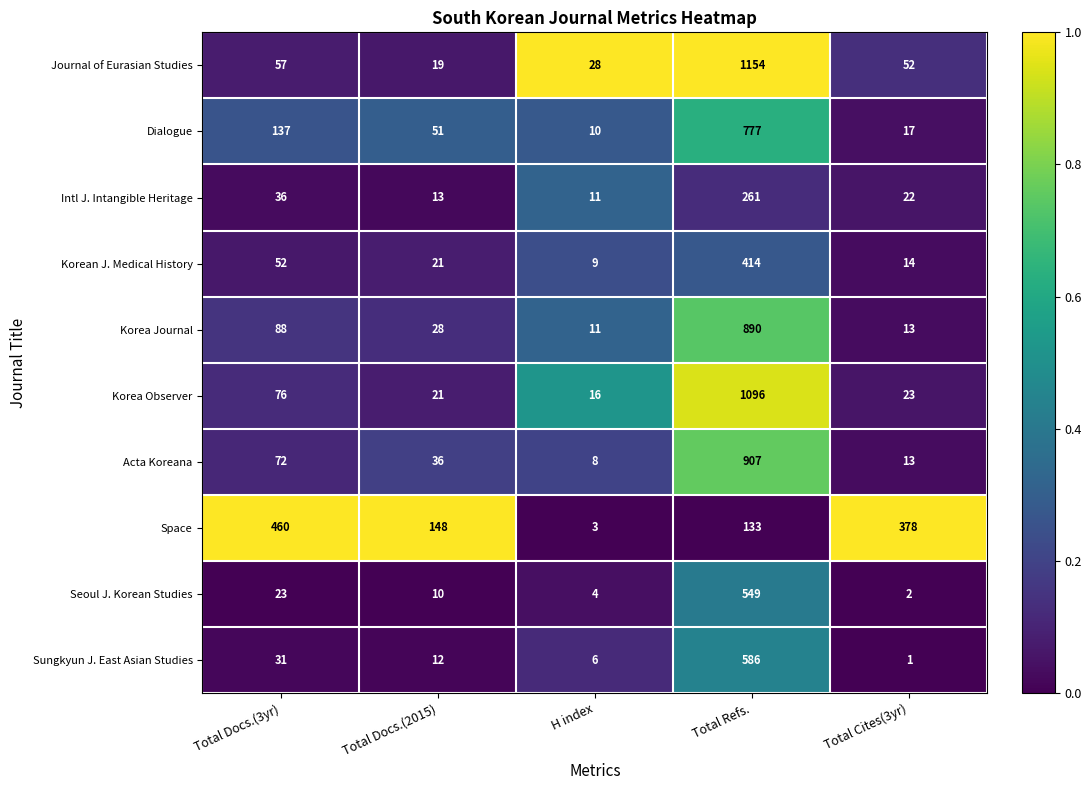

The Korea Observer series shows 1096 at Total Refs.. True or false?

True